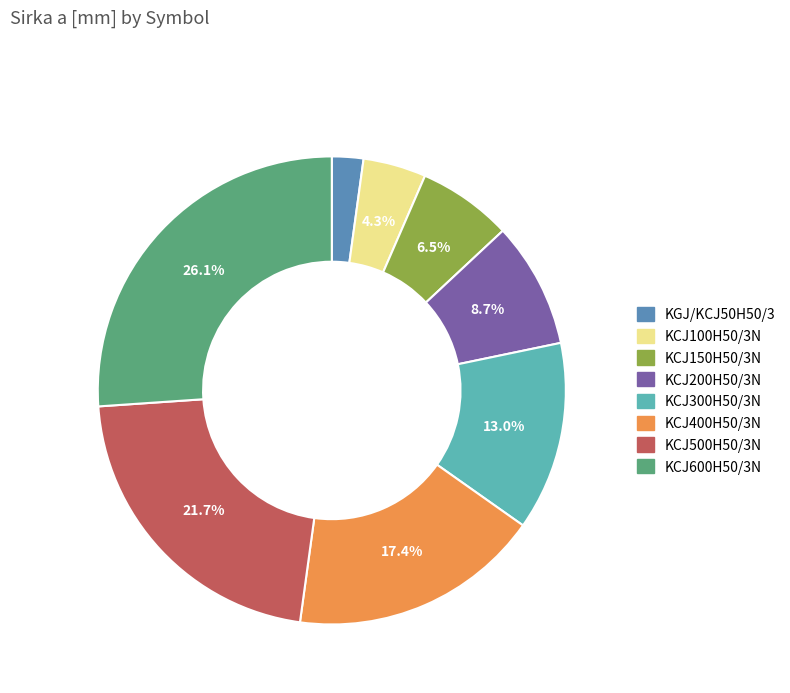

Does KGJ/KCJ50H50/3 represent more than half of the total?

No